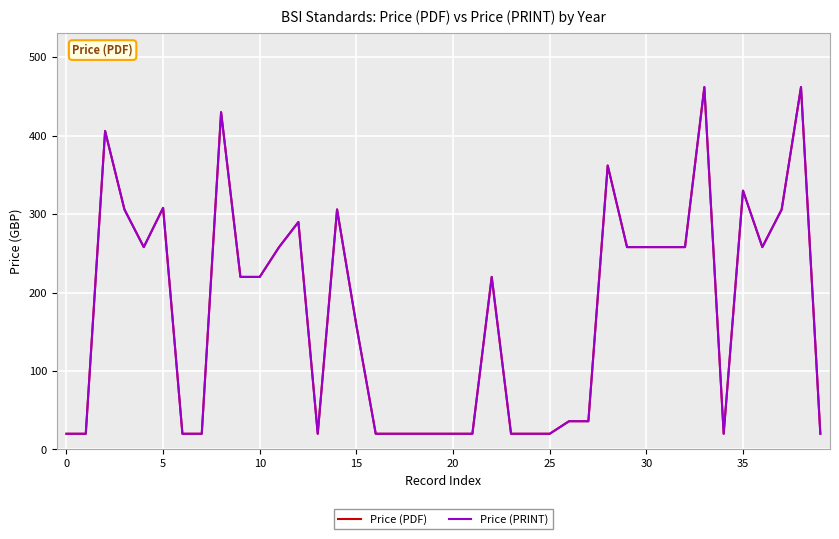

Is this an area chart (filled region under the line)?

No